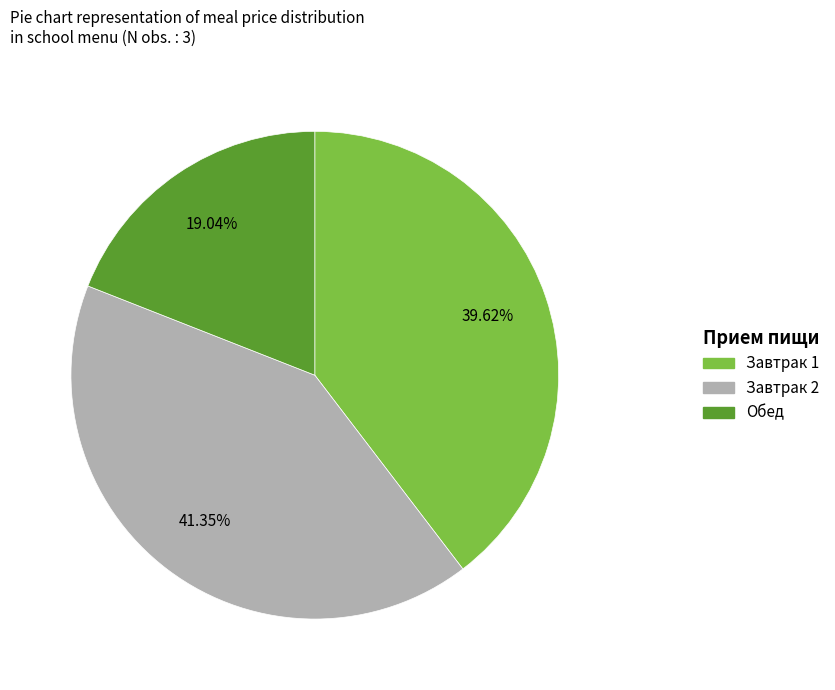

Which slice is the largest?

Завтрак 2